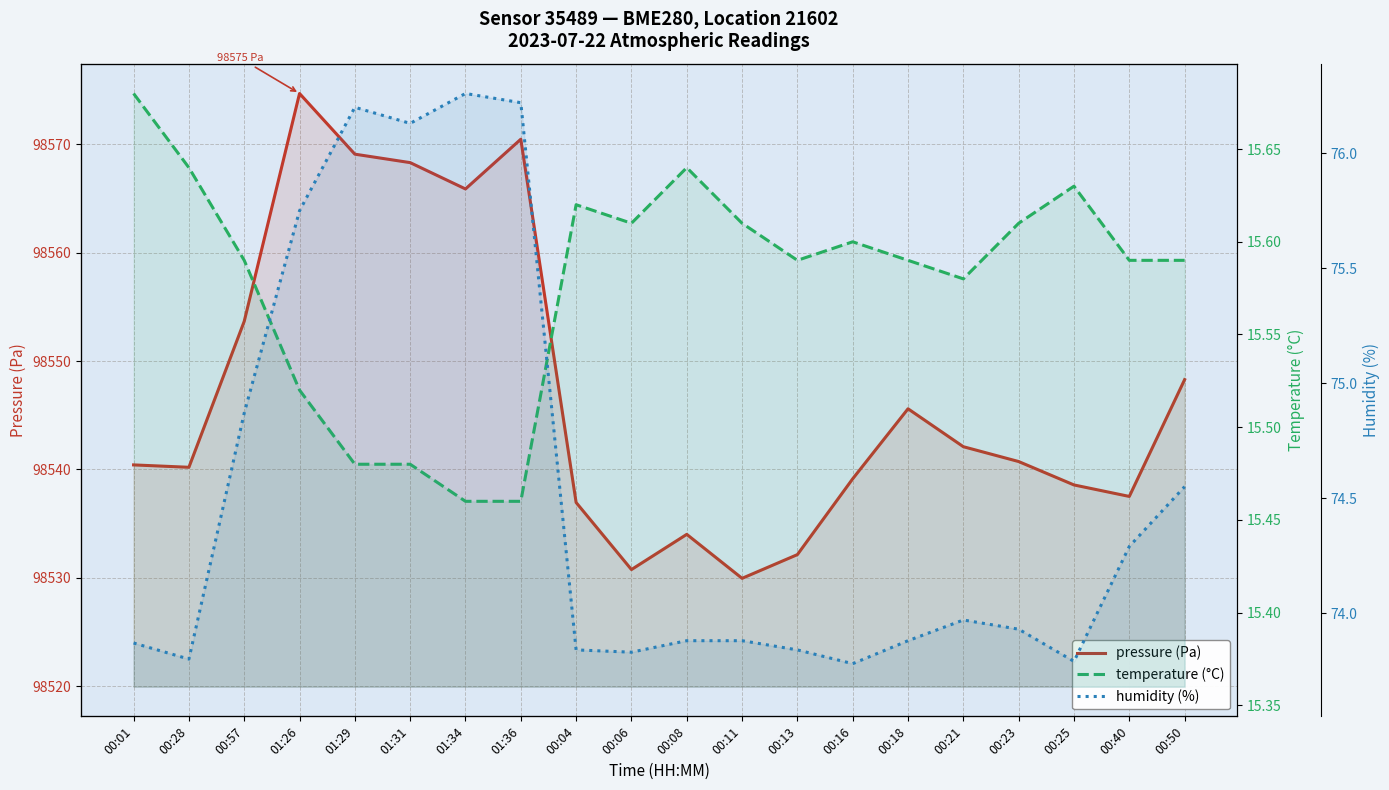

At which category does pressure (Pa) reach its first local peak?

01:26